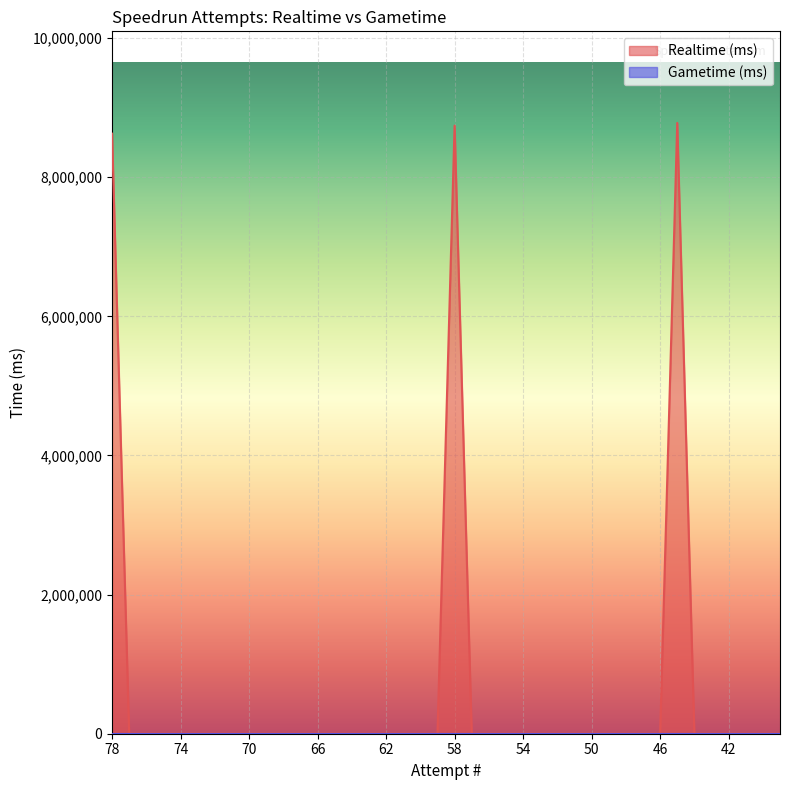

The value at 67 is 4278158. True or false?

False